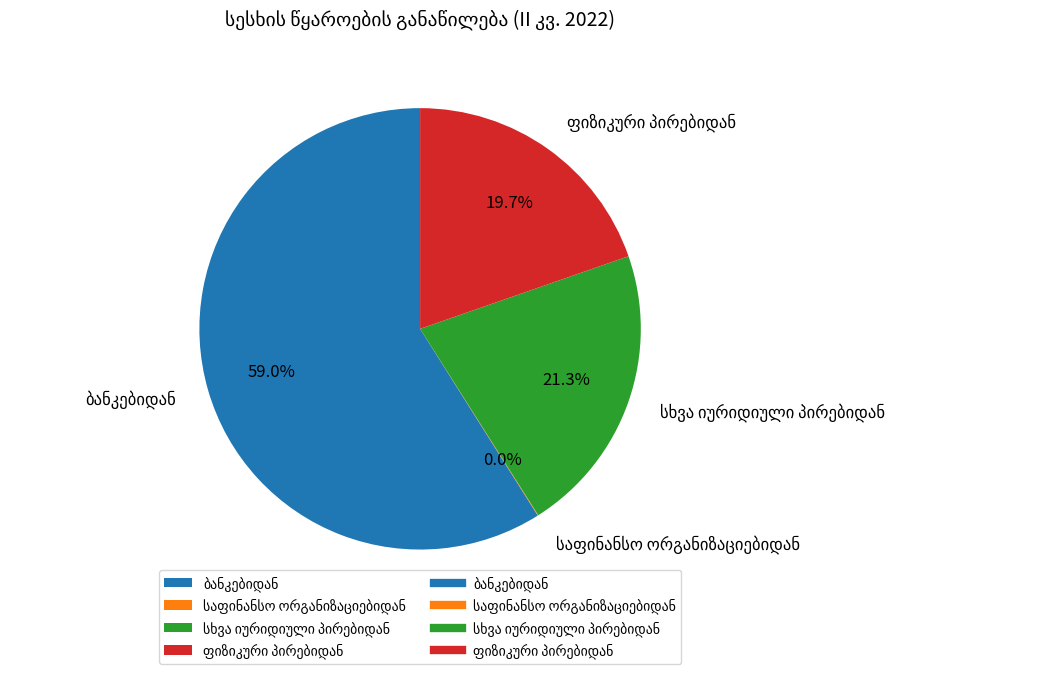

Is there any slice that represents more than half of the pie?

Yes